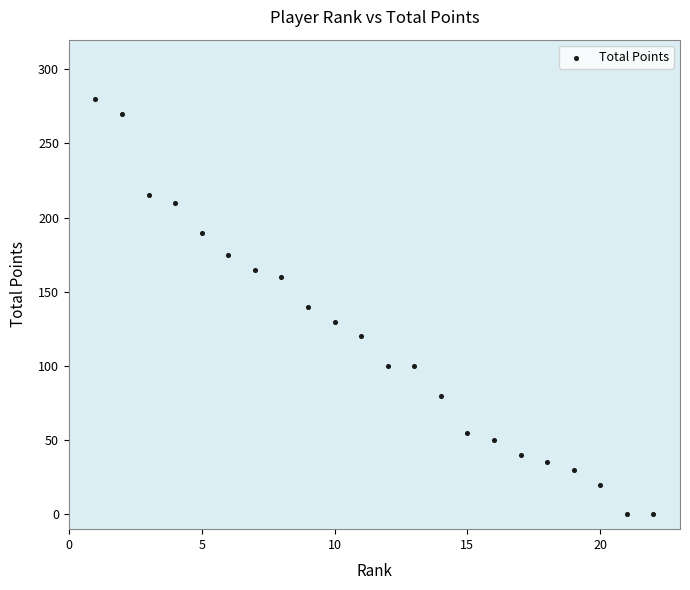

What is the range of X values (max minus min)?

21